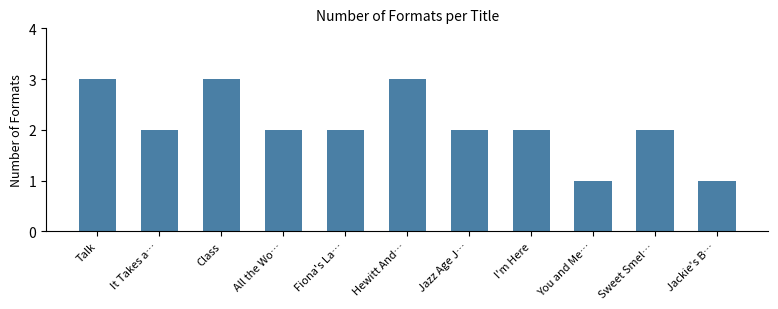

What is the average value?

2